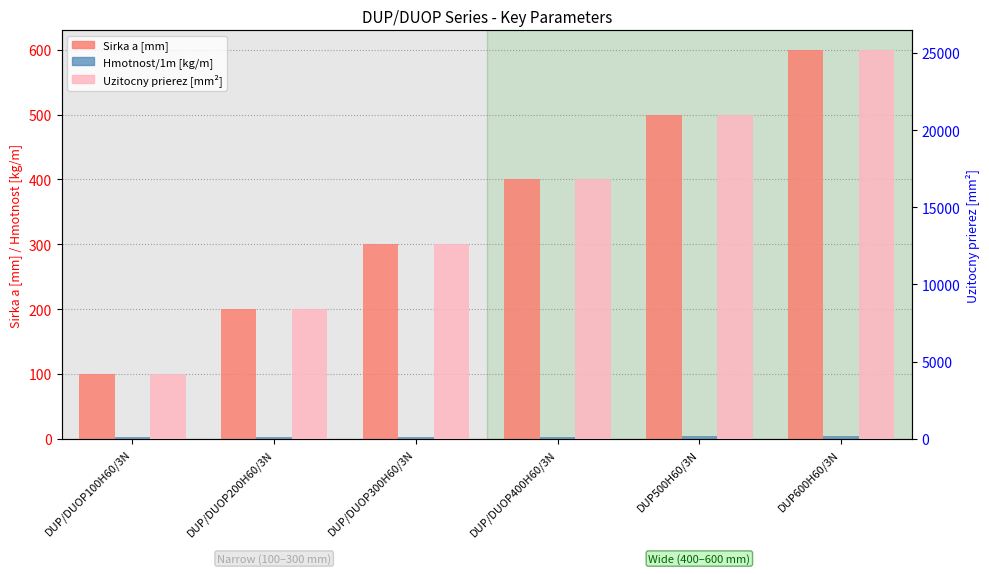

Which has a higher value, DUP/DUOP100H60/3N or DUP500H60/3N?

DUP500H60/3N